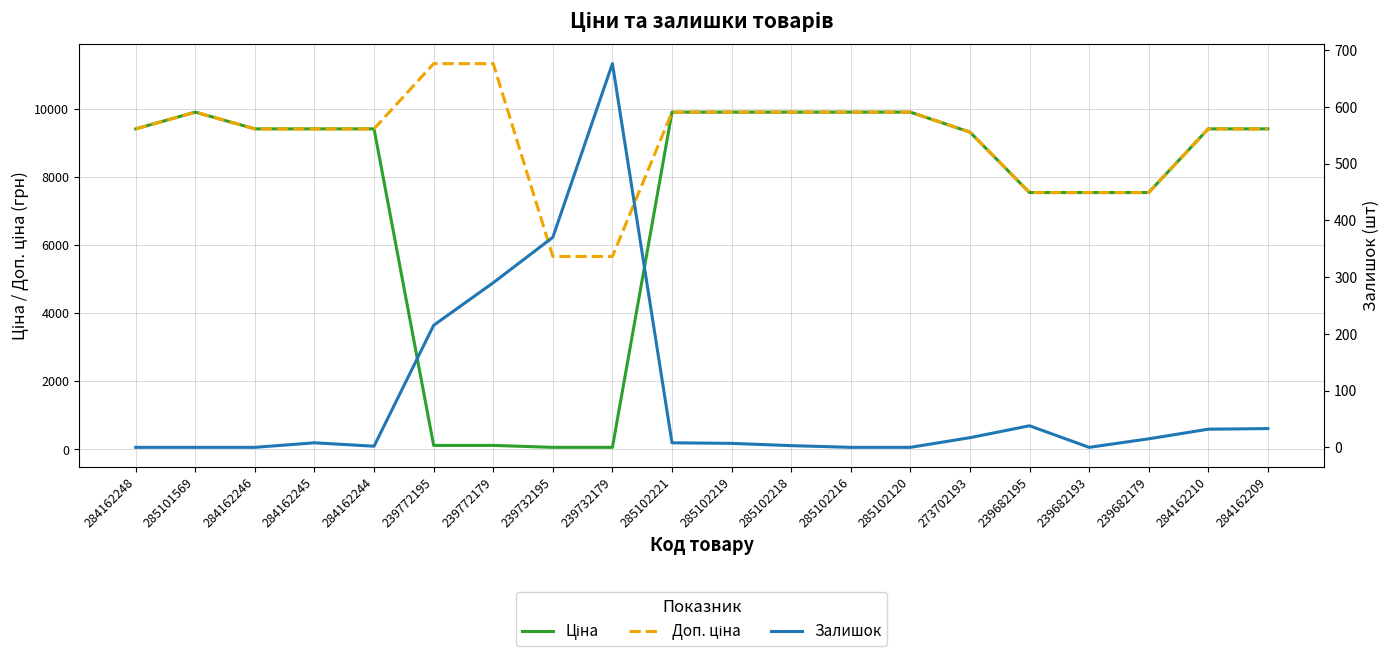

What is the highest value of the Ціна series?

9908.5